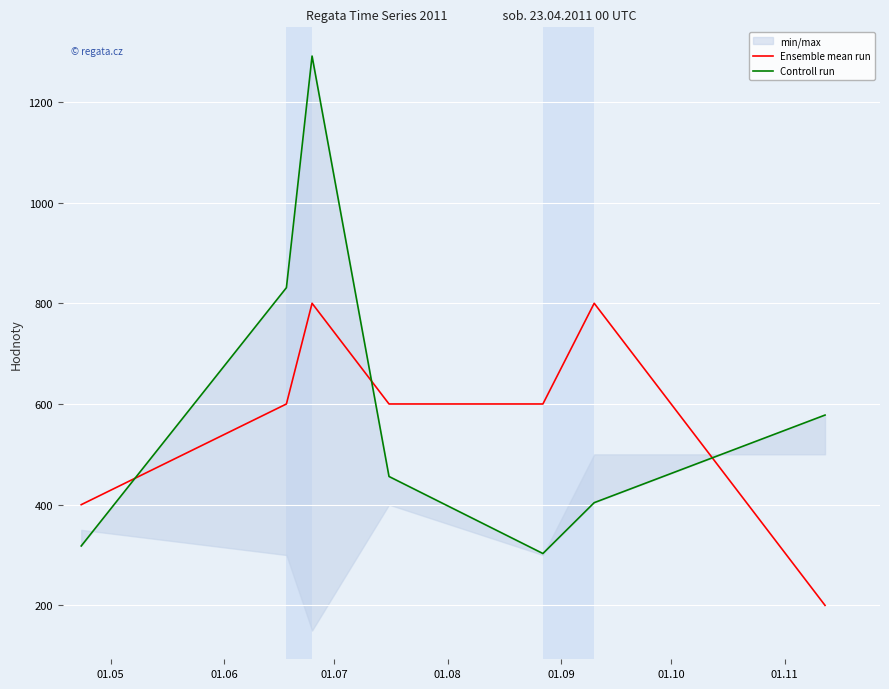

Does the chart display data point markers on the line(s)?

No